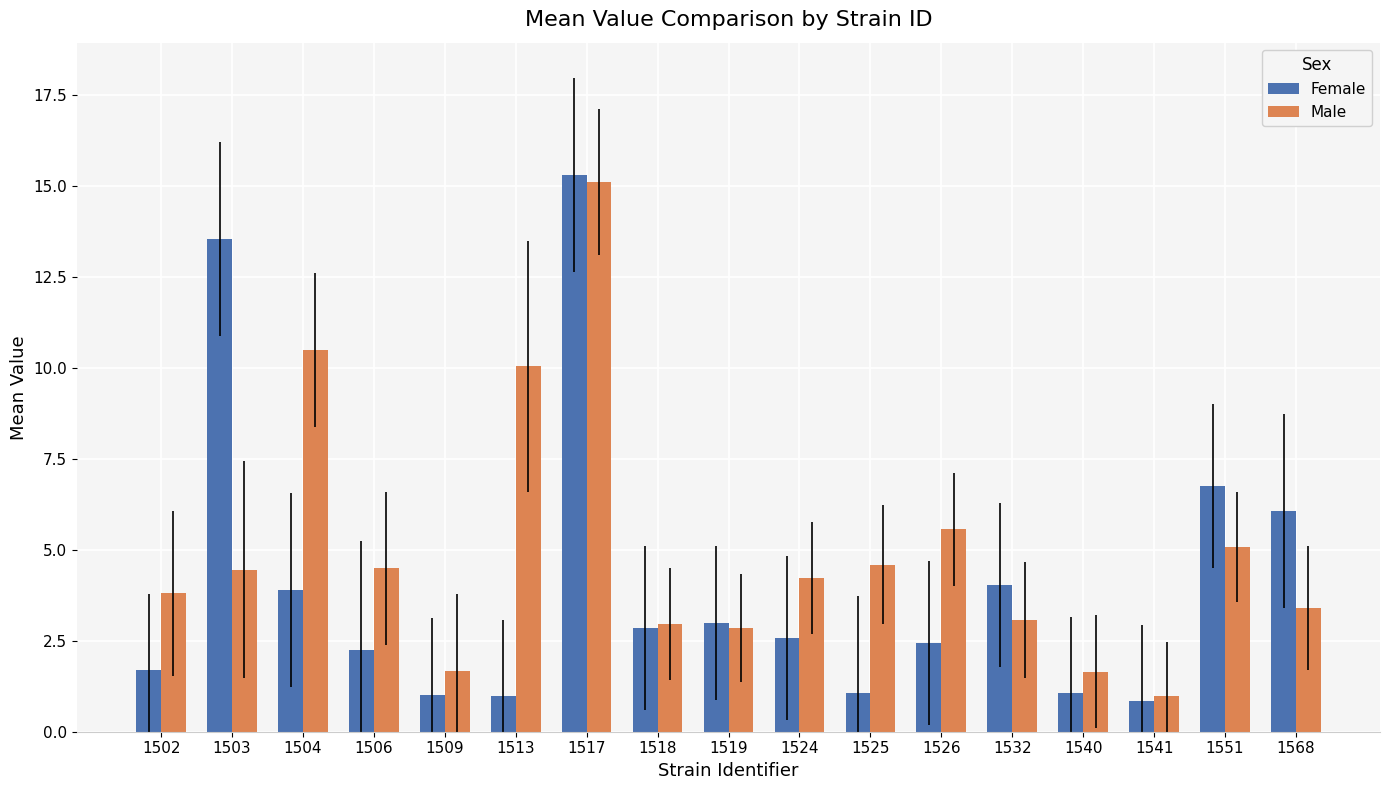

Rank the series by their maximum value, from highest to lowest.

Female, Male